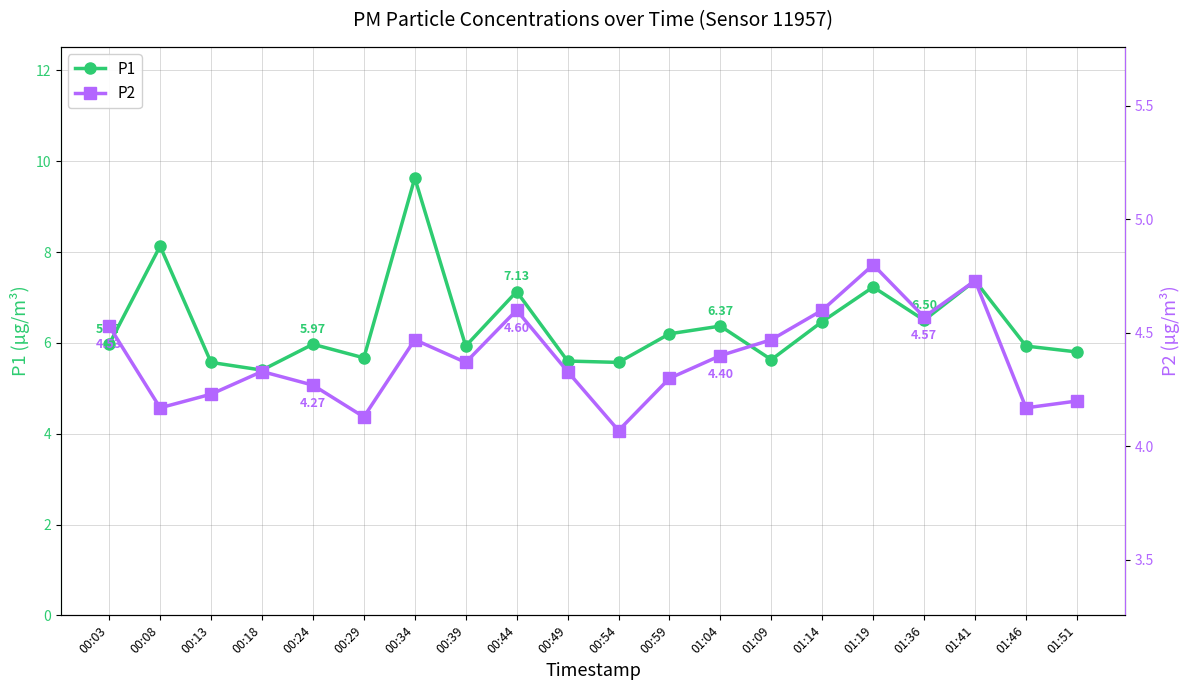

The P2 series shows 6.4 at 01:51. True or false?

False